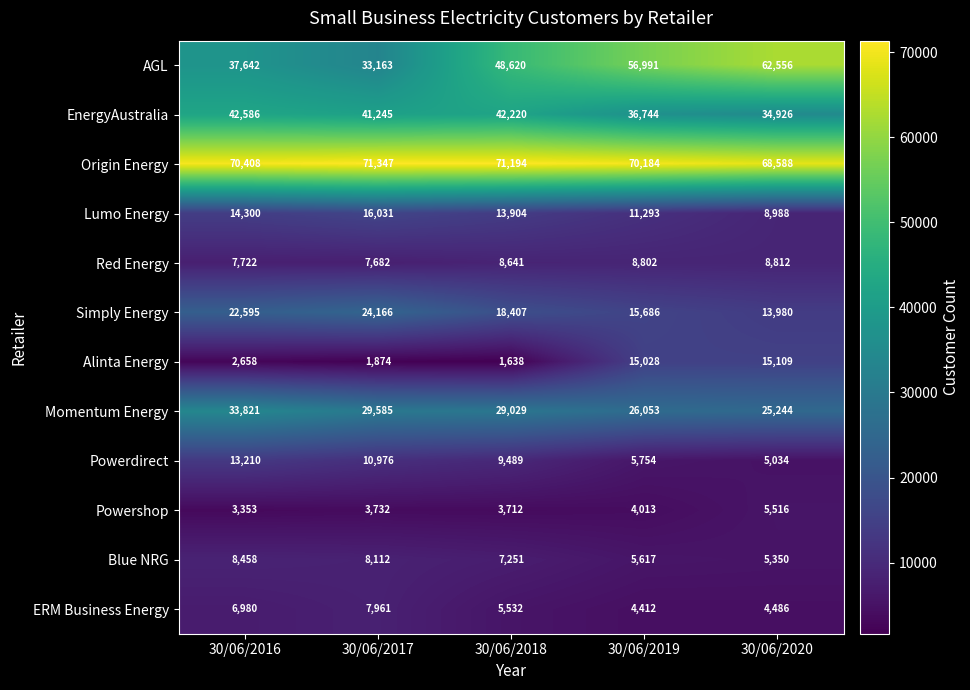

How many values in the AGL series are below 48620?

2